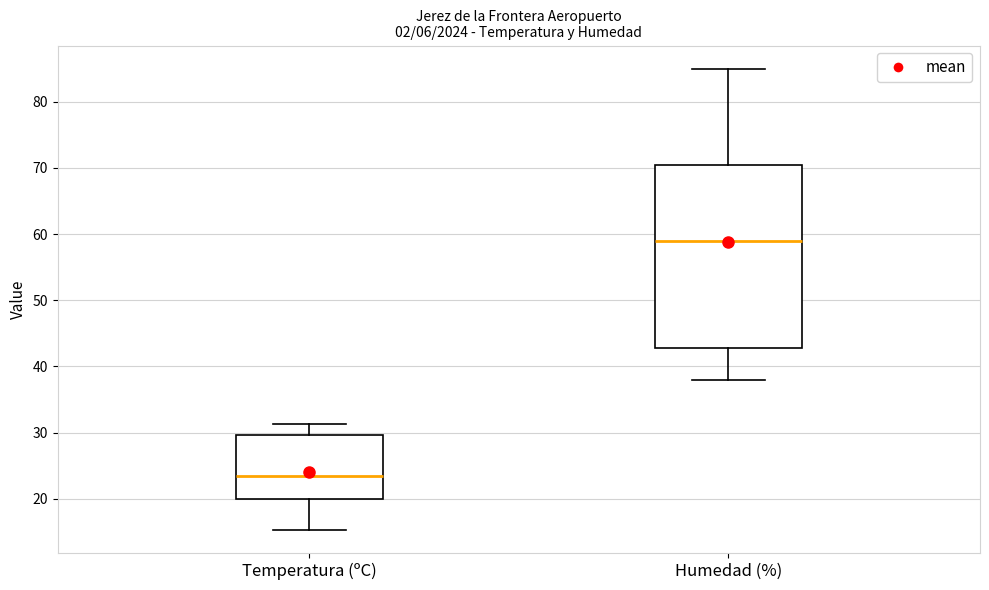

Reading left to right, transcribe this box plot: for each box, give where its median line is, the range the box spans, and where its two whiskers end, as read against the y-axis. The values are not printed on the chart, so give them approximately, as read against the axis.

Temperatura (ºC): median 24, box 20 to 30, whiskers 15 to 31
Humedad (%): median 59, box 43 to 71, whiskers 38 to 85